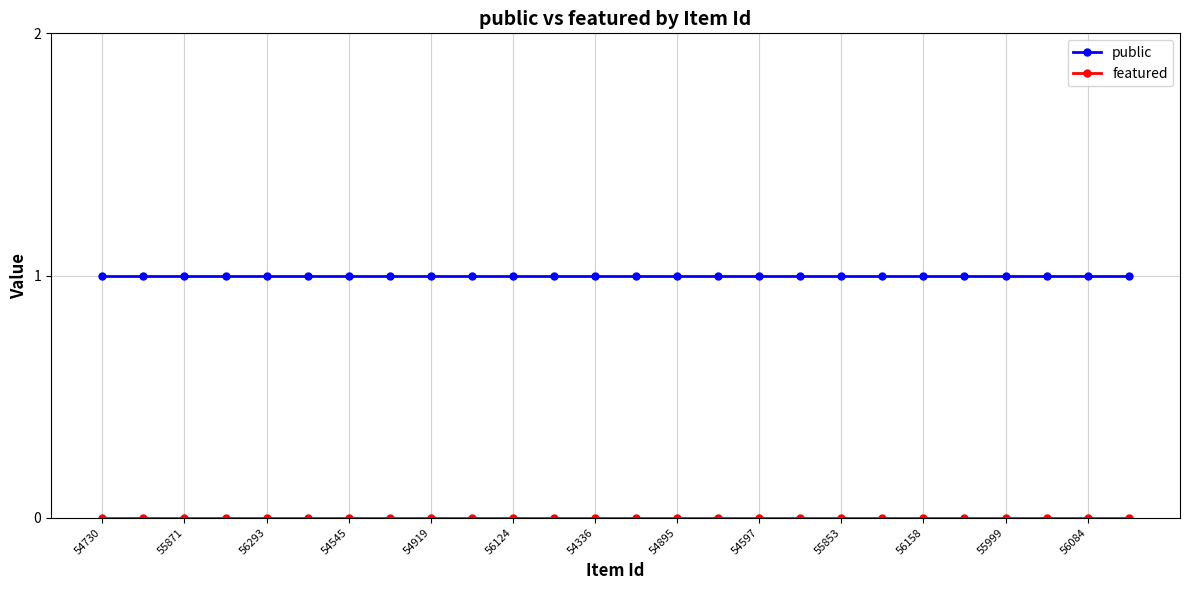

What is the sum of all public values?

26